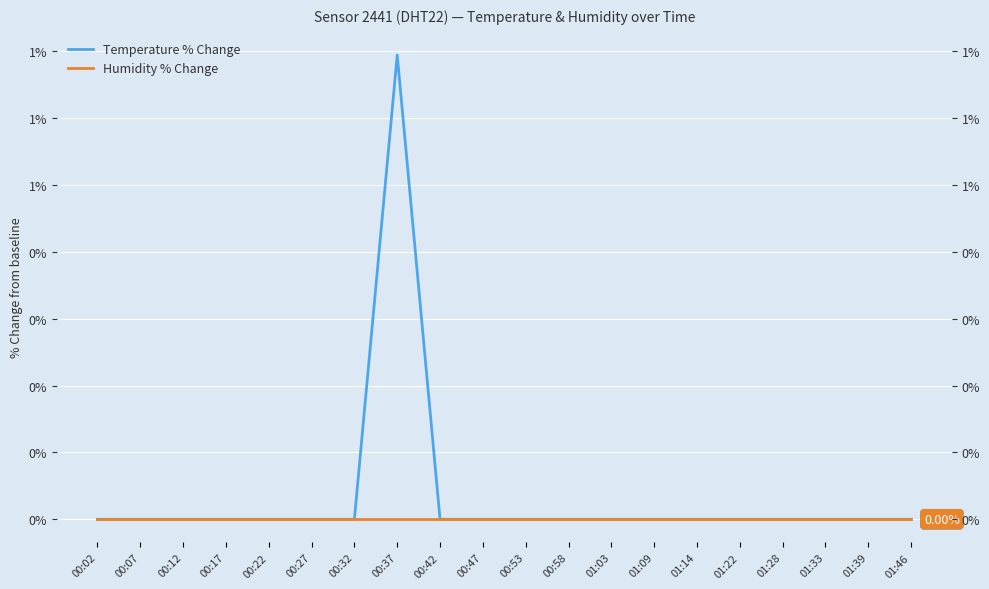

List the labels in order of Humidity % Change value, largest first.

00:02, 00:07, 00:12, 00:17, 00:22, 00:27, 00:32, 00:37, 00:42, 00:47, 00:53, 00:58, 01:03, 01:09, 01:14, 01:22, 01:28, 01:33, 01:39, 01:46